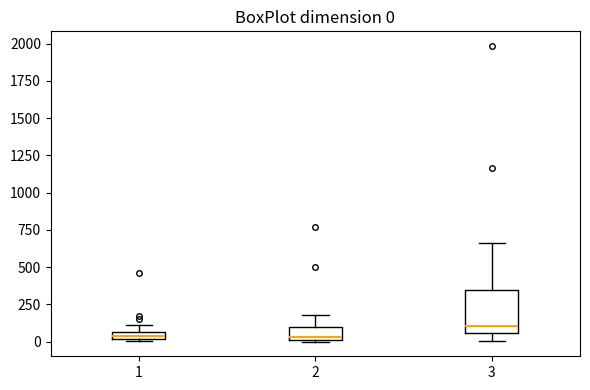

Comparing the boxes themselves (not the whiskers), which one is the tallest?

3